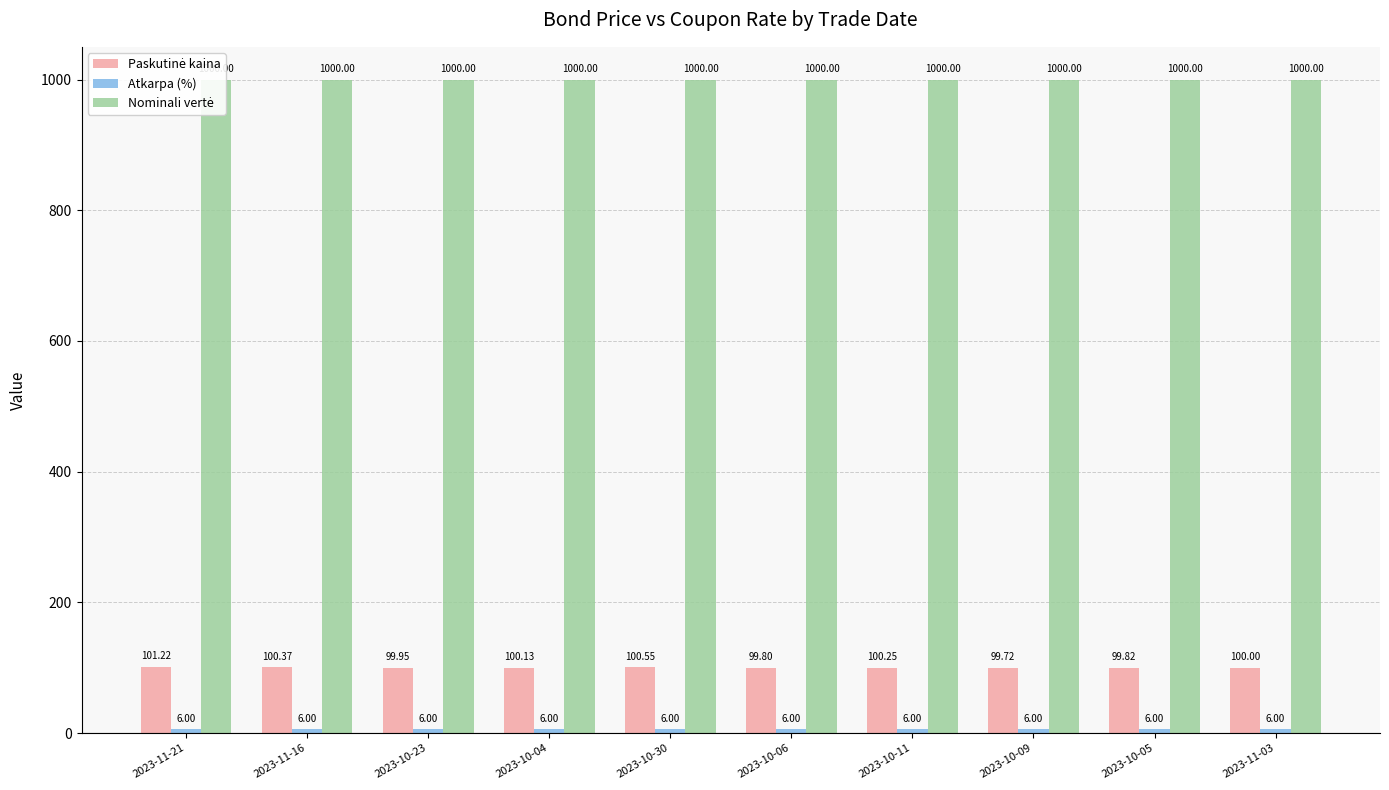

Reading left to right, transcribe all the data shown in this chart.

Paskutinė kaina: 2023-11-21=101.2	2023-11-16=100.4	2023-10-23=100.0	2023-10-04=100.1	2023-10-30=100.5	2023-10-06=99.8	2023-10-11=100.2	2023-10-09=99.7	2023-10-05=99.8	2023-11-03=100.0
Atkarpa (%): 2023-11-21=6.0	2023-11-16=6.0	2023-10-23=6.0	2023-10-04=6.0	2023-10-30=6.0	2023-10-06=6.0	2023-10-11=6.0	2023-10-09=6.0	2023-10-05=6.0	2023-11-03=6.0
Nominali vertė: 2023-11-21=1000.0	2023-11-16=1000.0	2023-10-23=1000.0	2023-10-04=1000.0	2023-10-30=1000.0	2023-10-06=1000.0	2023-10-11=1000.0	2023-10-09=1000.0	2023-10-05=1000.0	2023-11-03=1000.0